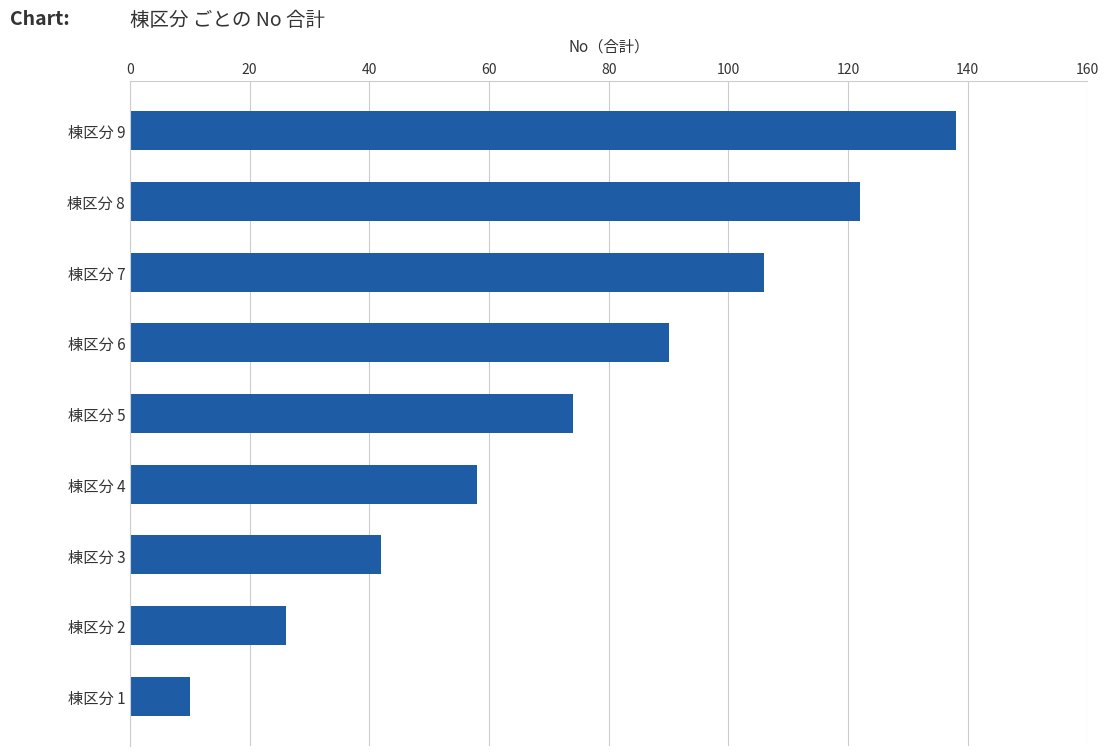

Does the chart contain stacked bars?

No